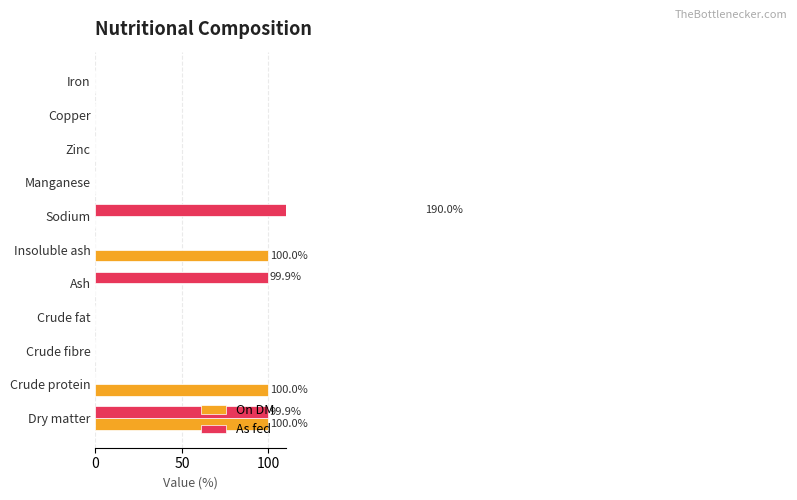

Which series has the largest range (max minus min)?

As fed